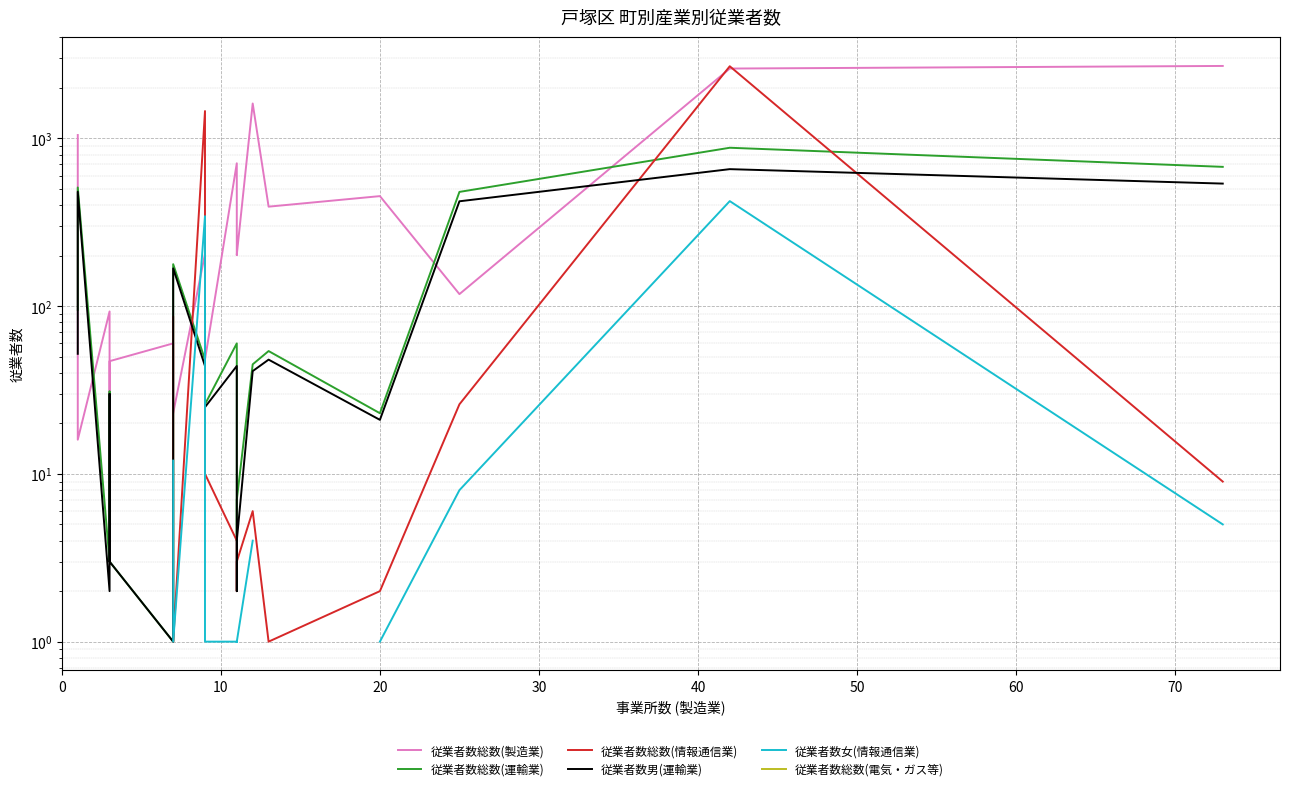

At how many categories does at least one series exceed 2047?

2